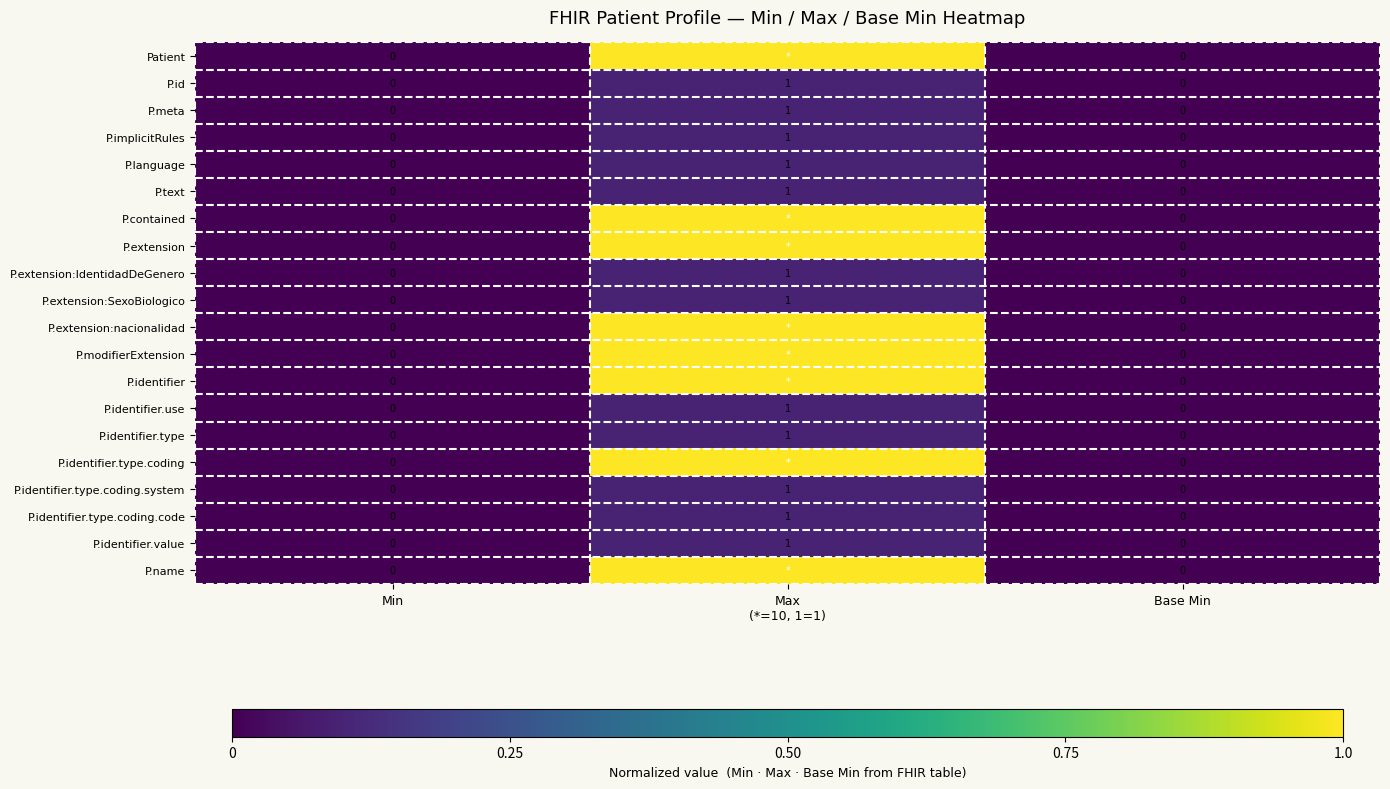

Is it true that P.identifier.use equals 0 at Min?

True